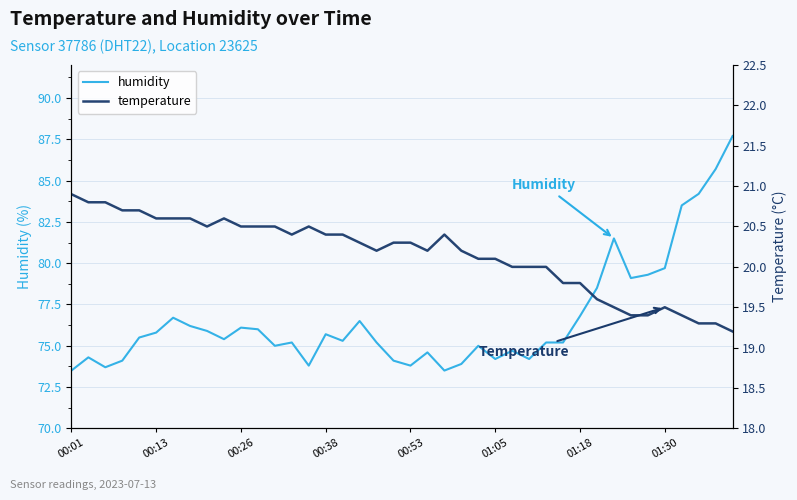

What position from the right is 28?

12